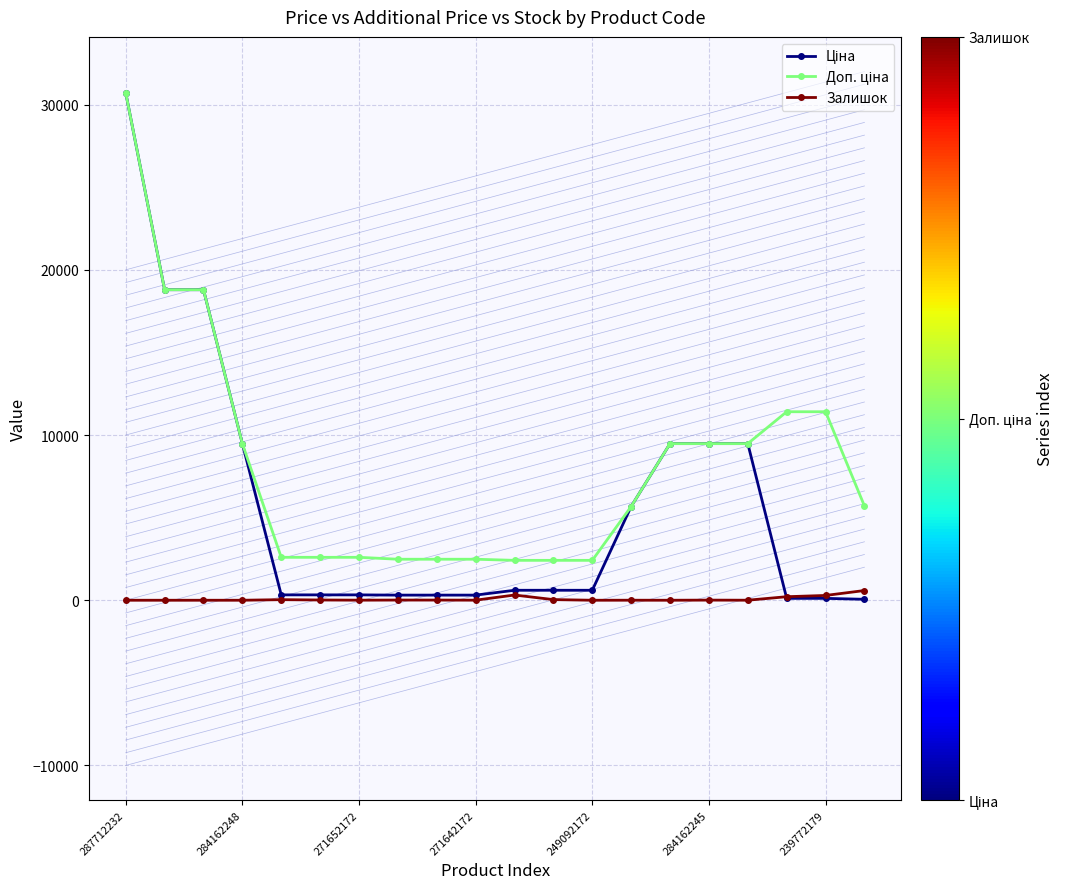

Count the number of data series in this chart.

3